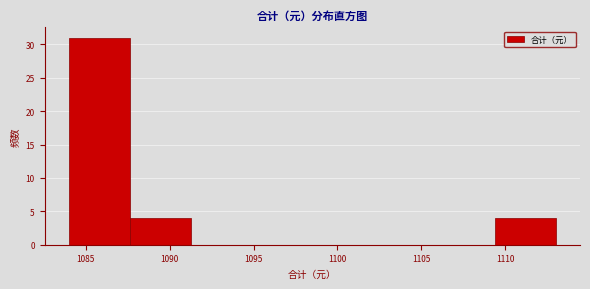

Reading left to right, list every bar in this chart as the range it spans on the x-axis followed by its height. Neither the bar edges nor the heights are printed on the chart, so give them approximately, as read against the axes.

1084.0 to 1087.5: 31
1087.5 to 1091.5: 4
1091.5 to 1095.0: 0
1095.0 to 1098.5: 0
1098.5 to 1102.0: 0
1102.0 to 1106.0: 0
1106.0 to 1109.5: 0
1109.5 to 1113.0: 4